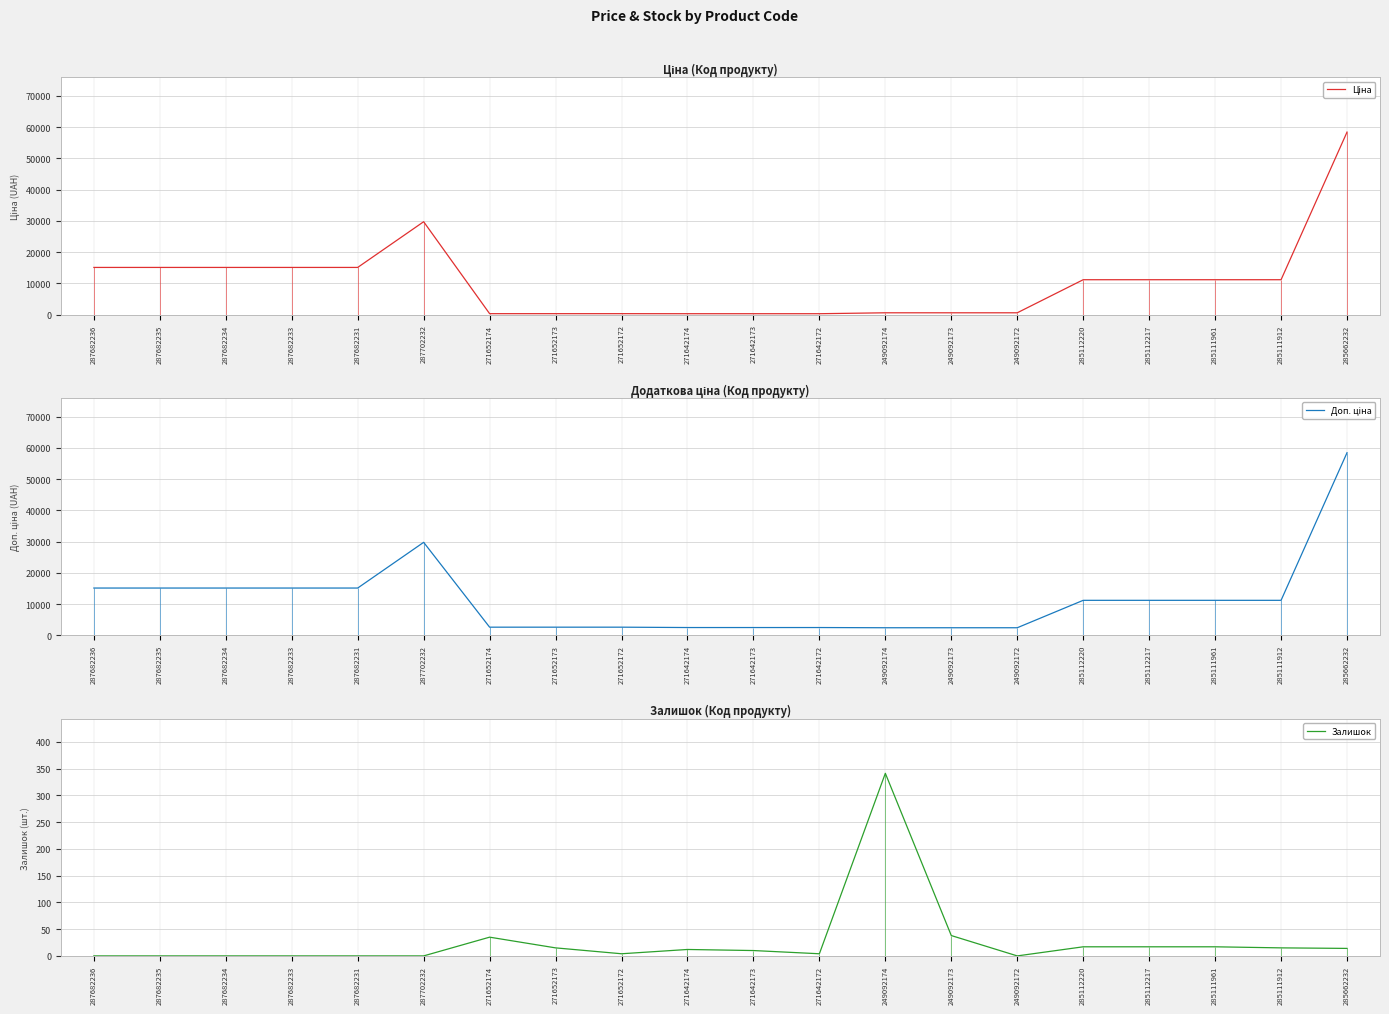

Where does the Ціна series first go above 11188?

287682236